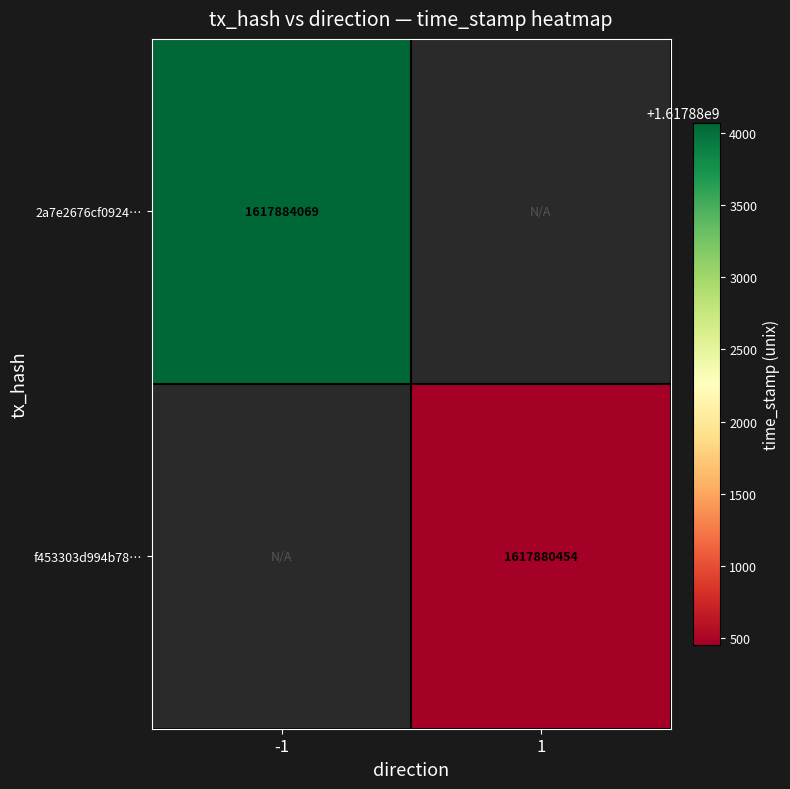

The value of f453303d994b78… at 1 is 1617880454. True or false?

True